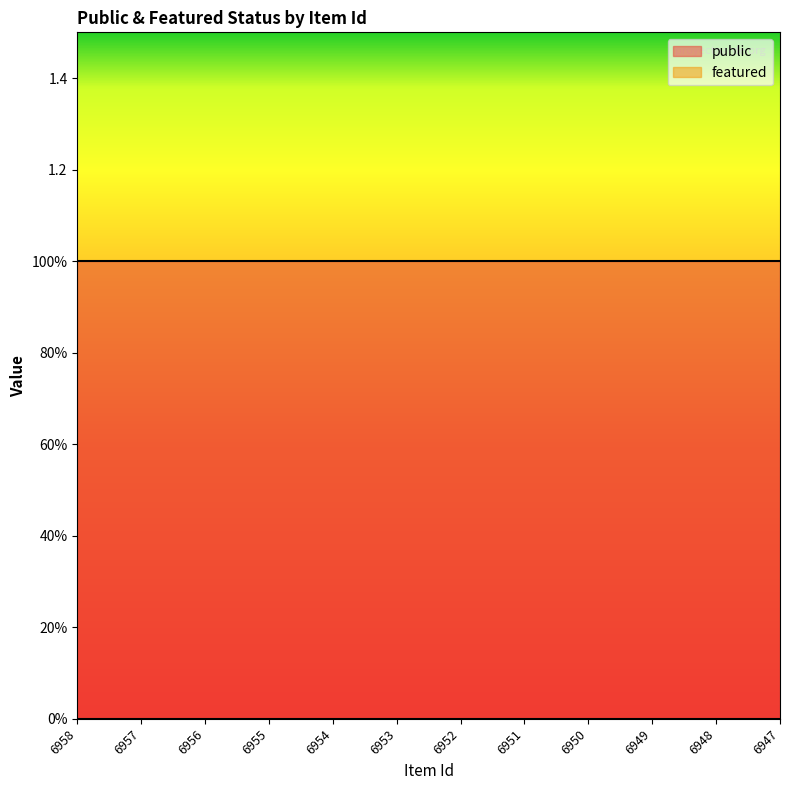

What is the maximum value shown in the chart?

1